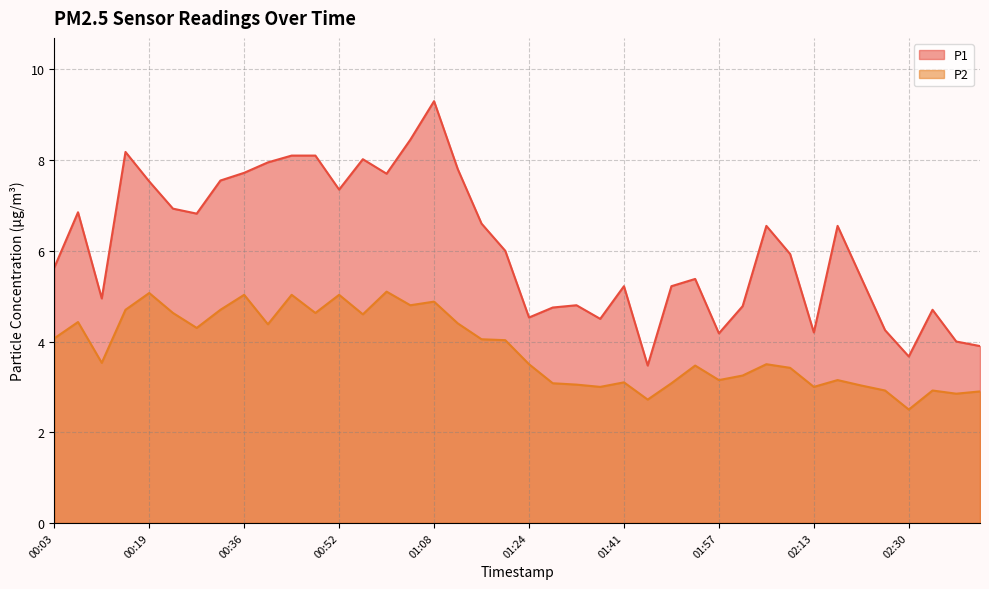

True or false: P2 has a value of 2.2 at 02:01.

False